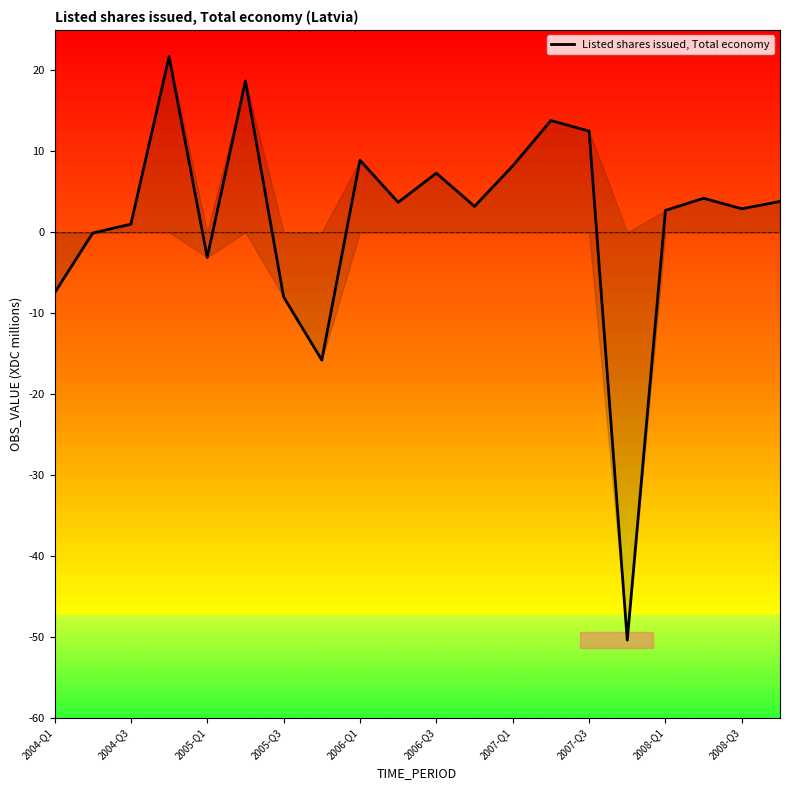

What is the maximum value shown in the chart?

21.7